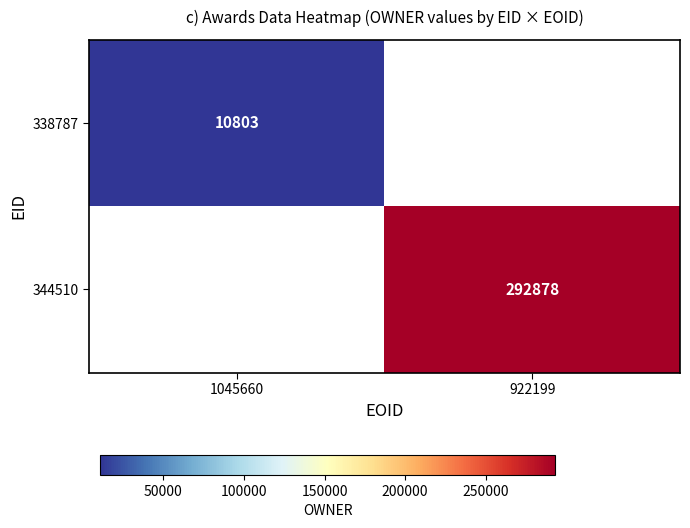

True or false: 338787 has a value of 19397.2 at 1045660.

False